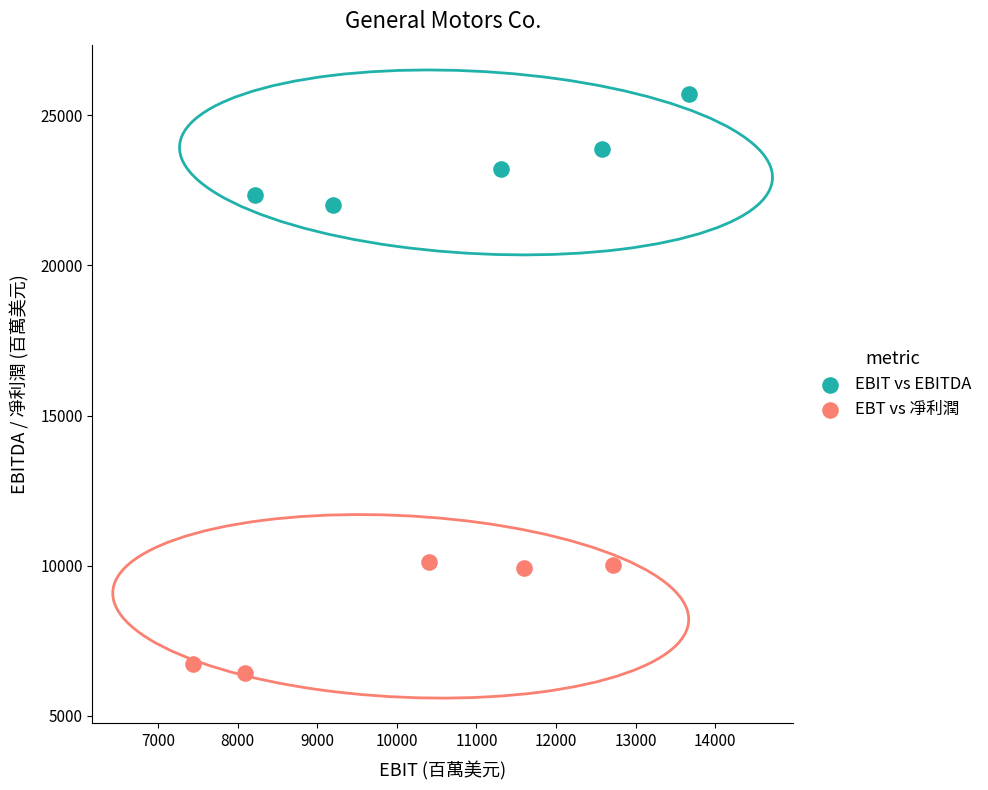

What are all the series names shown in the legend?

EBIT vs EBITDA, EBT vs 凈利潤